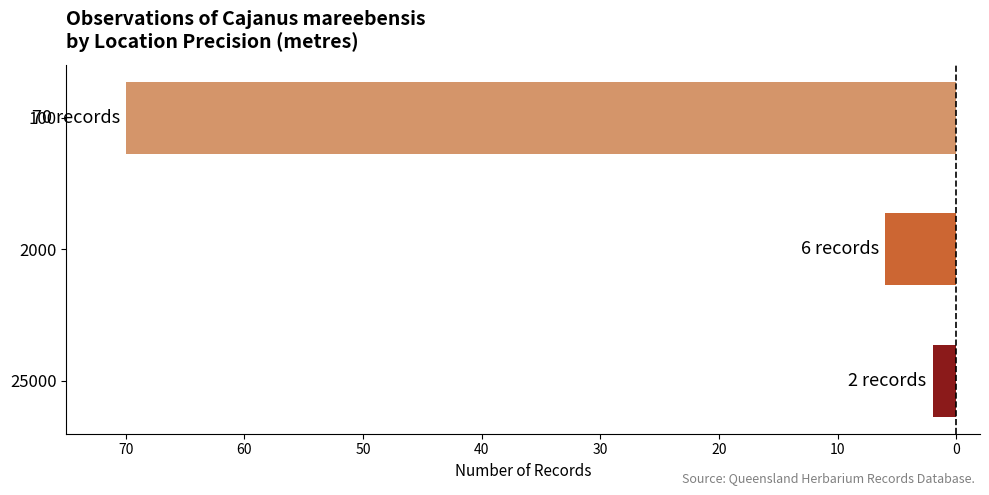

Does the chart contain any negative values?

Yes